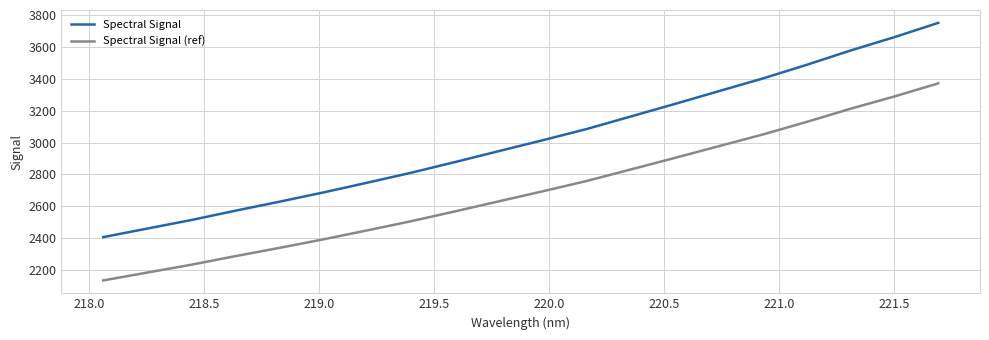

What is the highest value of the Spectral Signal series?

3752.7